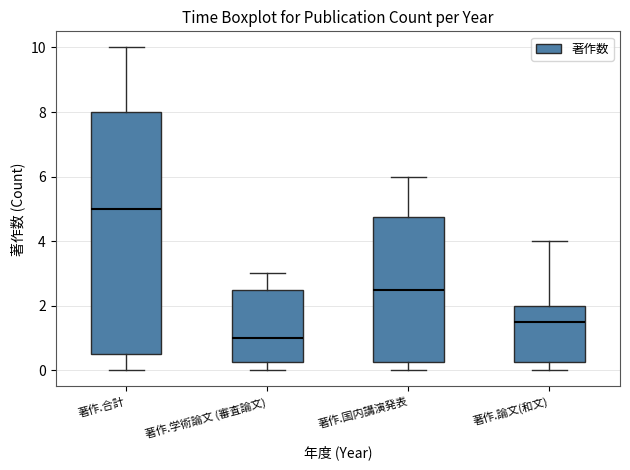

Where is the upper edge of the box for 著作.合計 on the y-axis? The values are not printed on the chart, so give them approximately, as read against the axis.

8.0